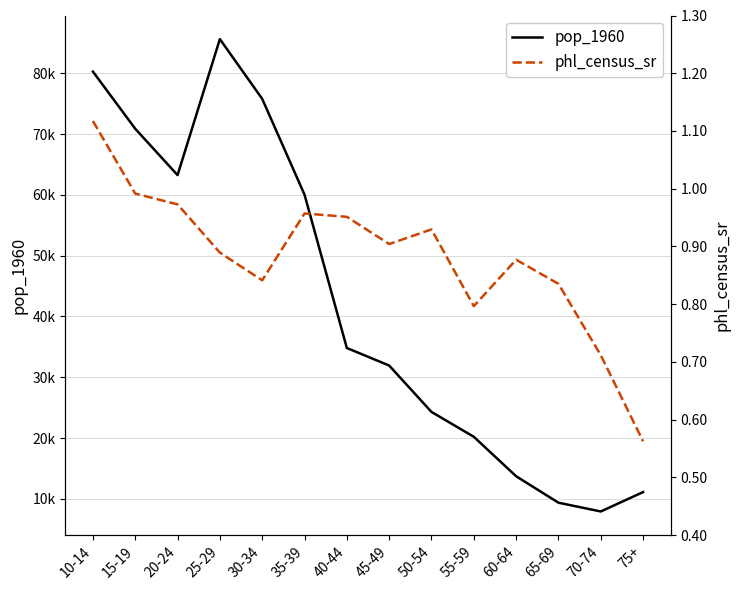

At which category is the sum across all series the highest?

25-29